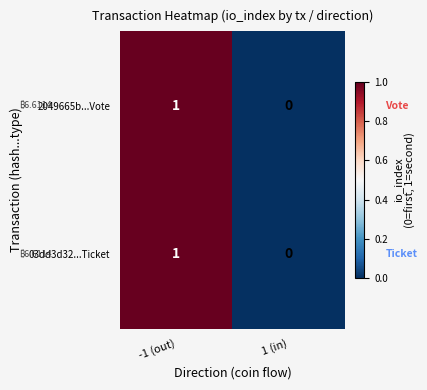

How many data points does each series have?

2